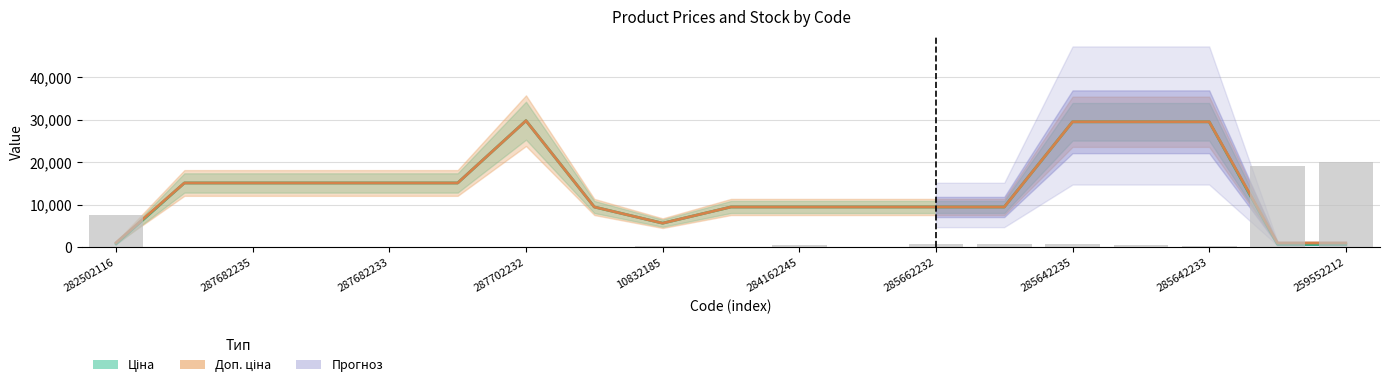

At which category is the sum across all series the highest?

285642235